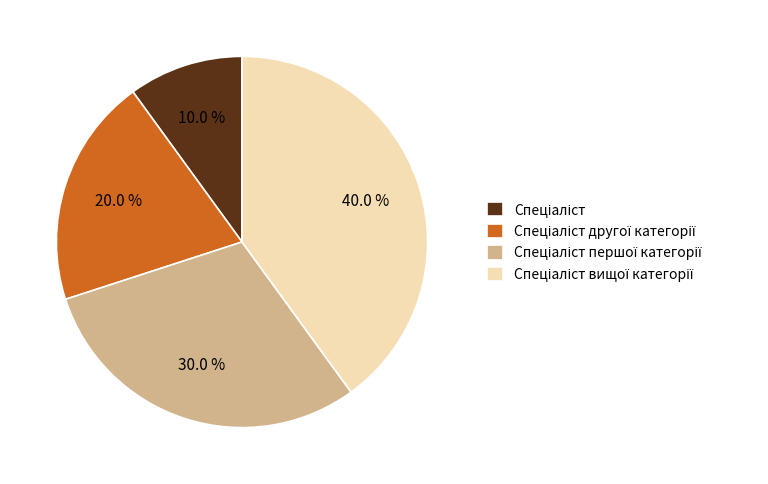

Is there a majority slice in this chart?

No